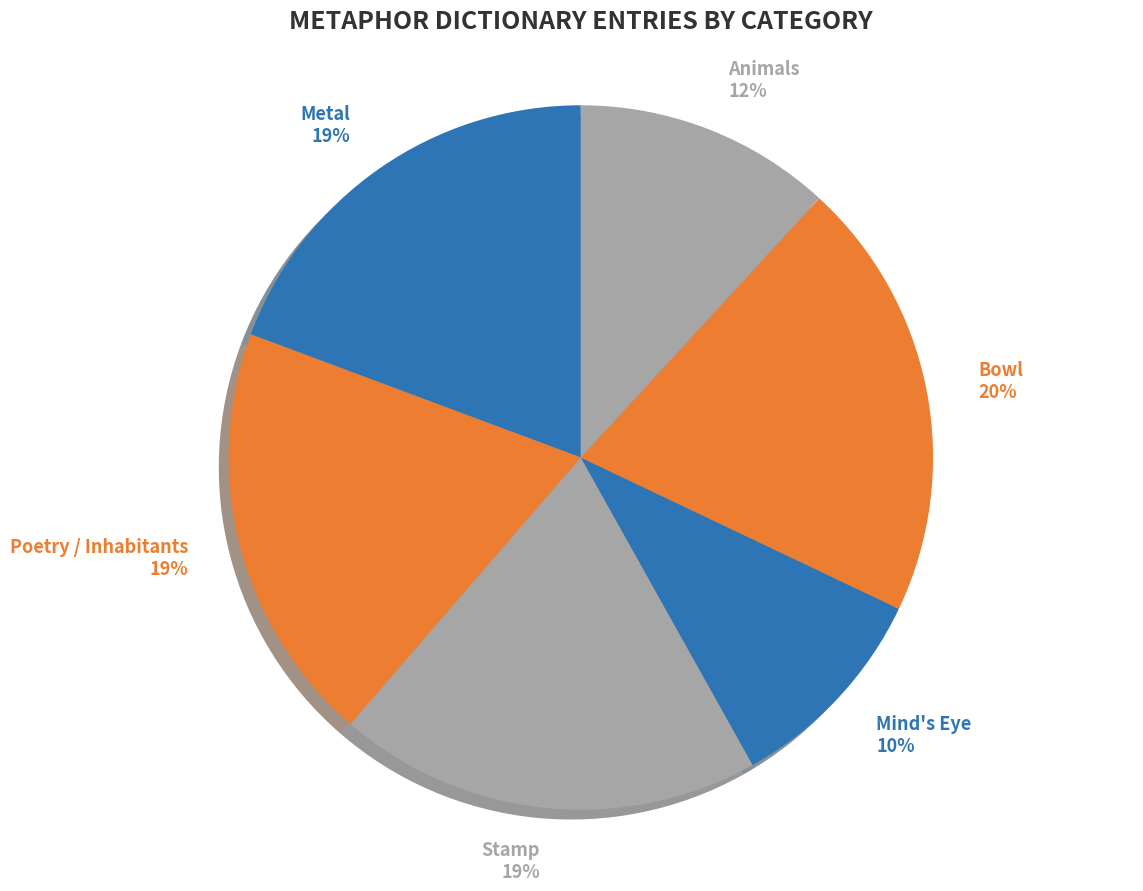

Is it true that Bowl is 9% of the pie?

False